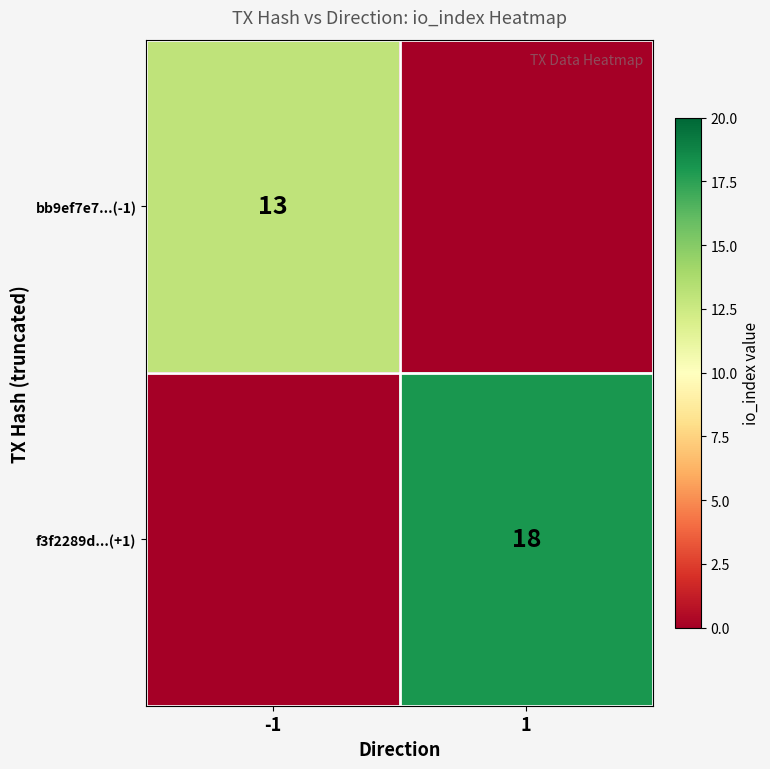

How many series are shown in this chart?

2